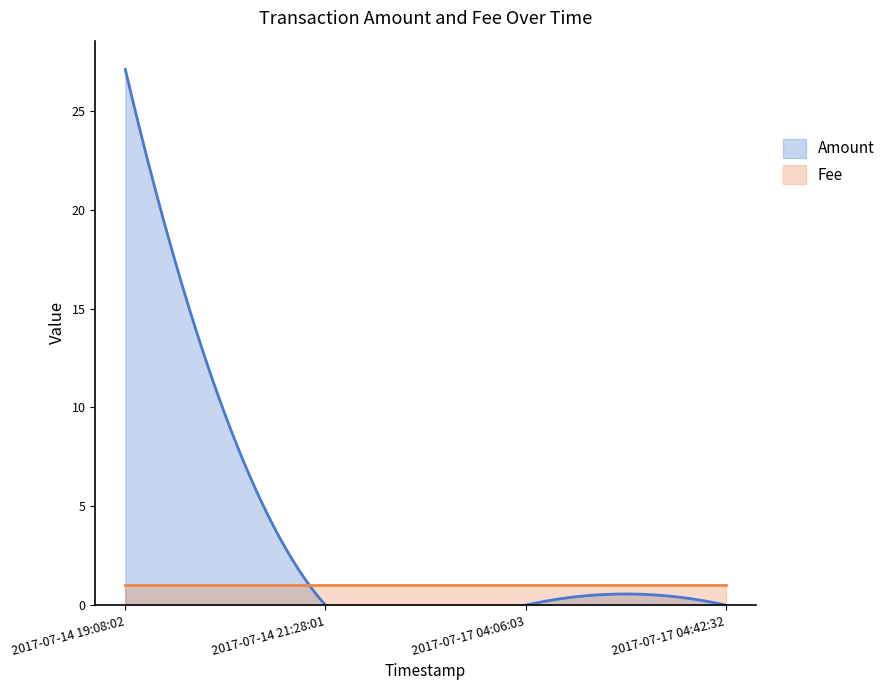

Reading left to right, list all the values displayed in this chart.

Amount: 2017-07-14 19:08:02=27.1	2017-07-14 21:28:01=0.0	2017-07-17 04:06:03=0.0	2017-07-17 04:42:32=0.0
Fee: 2017-07-14 19:08:02=1.0	2017-07-14 21:28:01=1.0	2017-07-17 04:06:03=1.0	2017-07-17 04:42:32=1.0